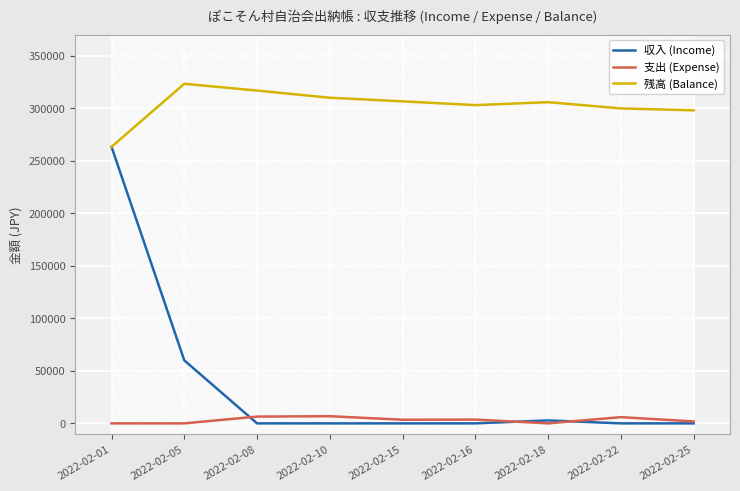

Reading left to right, list all the values displayed in this chart.

収入 (Income): 2022-02-01=263420	2022-02-05=60000	2022-02-08=0	2022-02-10=0	2022-02-15=0	2022-02-16=0	2022-02-18=2800	2022-02-22=0	2022-02-25=0
支出 (Expense): 2022-02-01=0	2022-02-05=0	2022-02-08=6450	2022-02-10=6820	2022-02-15=3450	2022-02-16=3600	2022-02-18=0	2022-02-22=5920	2022-02-25=1850
残高 (Balance): 2022-02-01=263420	2022-02-05=323420	2022-02-08=316970	2022-02-10=310150	2022-02-15=306700	2022-02-16=303100	2022-02-18=305900	2022-02-22=299980	2022-02-25=298130